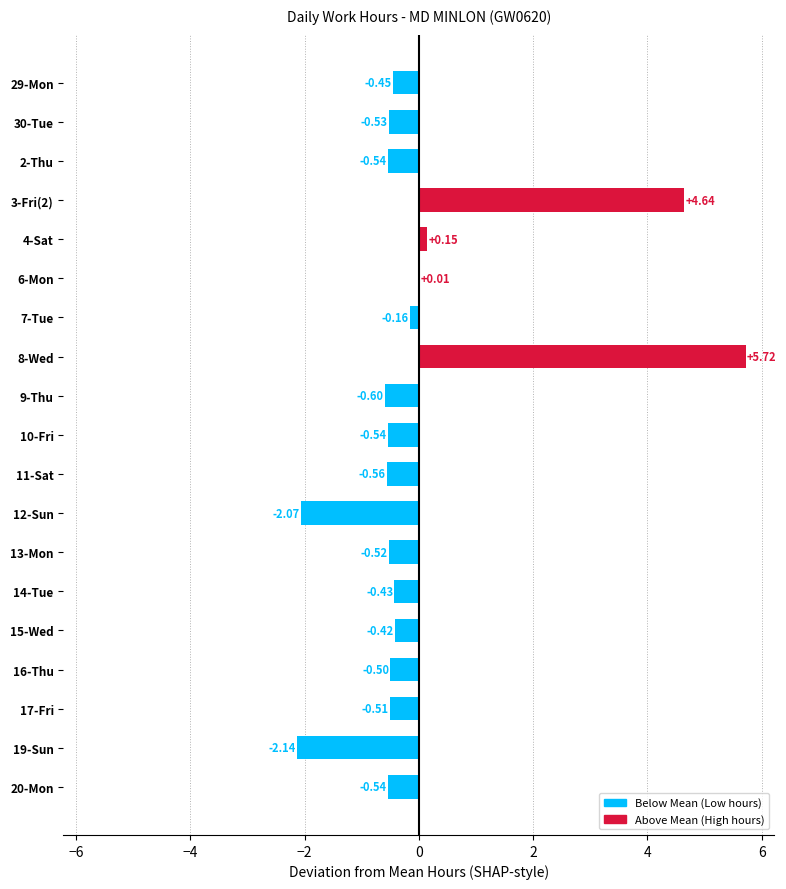

Between 13-Mon and 9-Thu, which is larger?

13-Mon